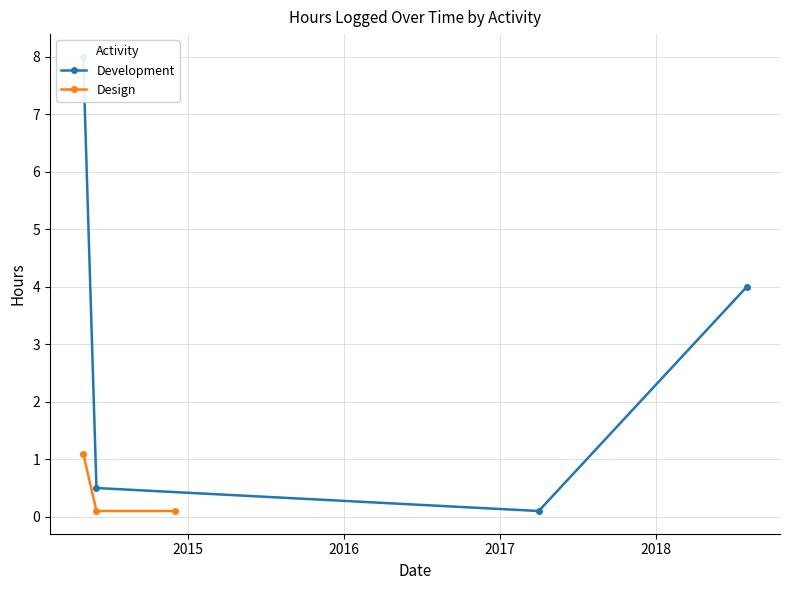

Between 10/06/2014 and 23/05/2014, which is larger?

23/05/2014